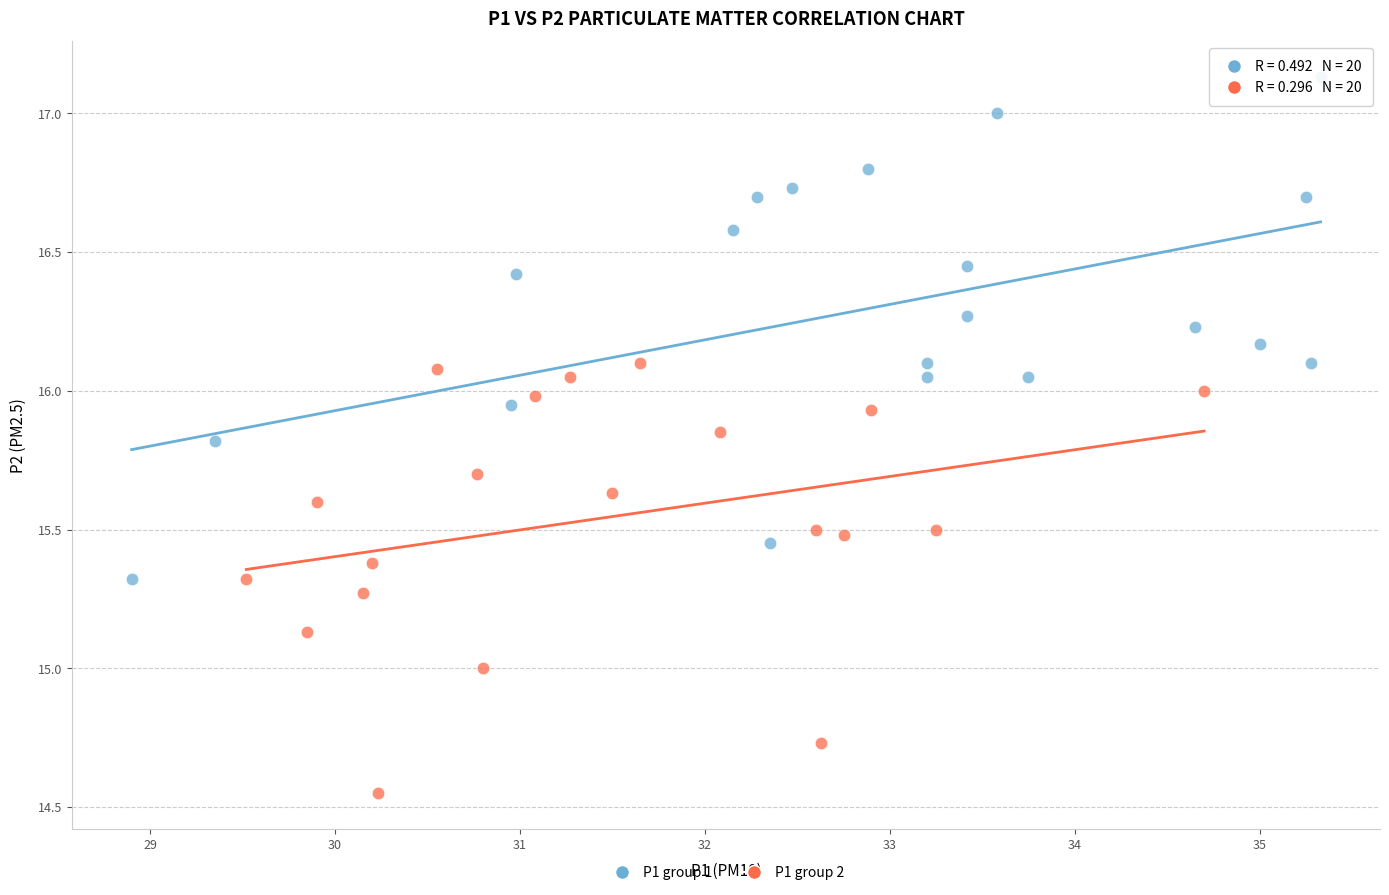

Which series reaches the maximum Y coordinate?

P1 group 1